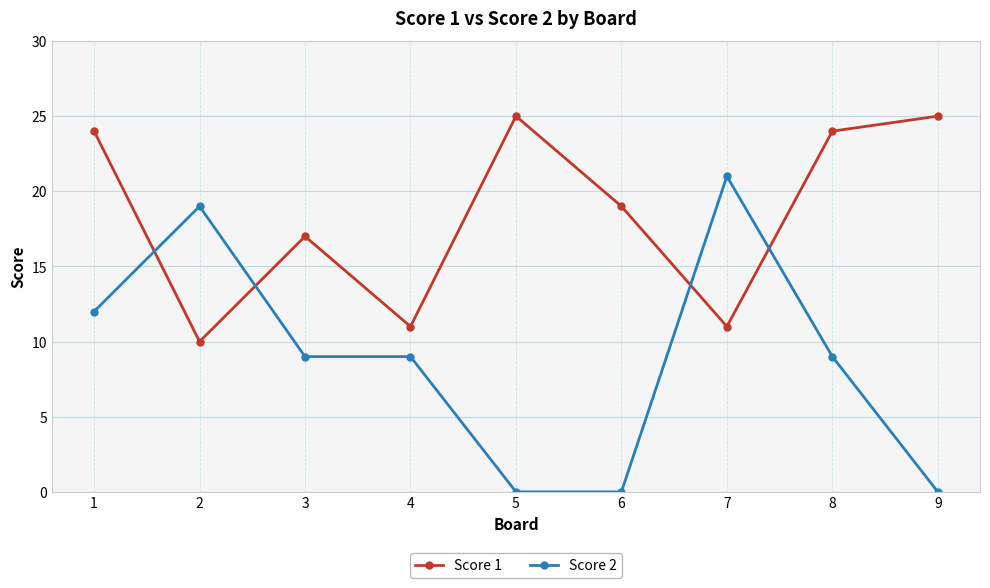

At which label is Score 1 closest to 17?

3